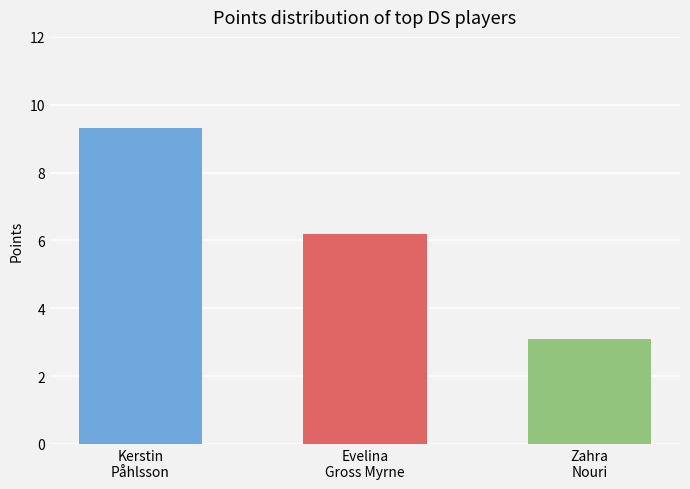

What is the sum of all values?

18.6